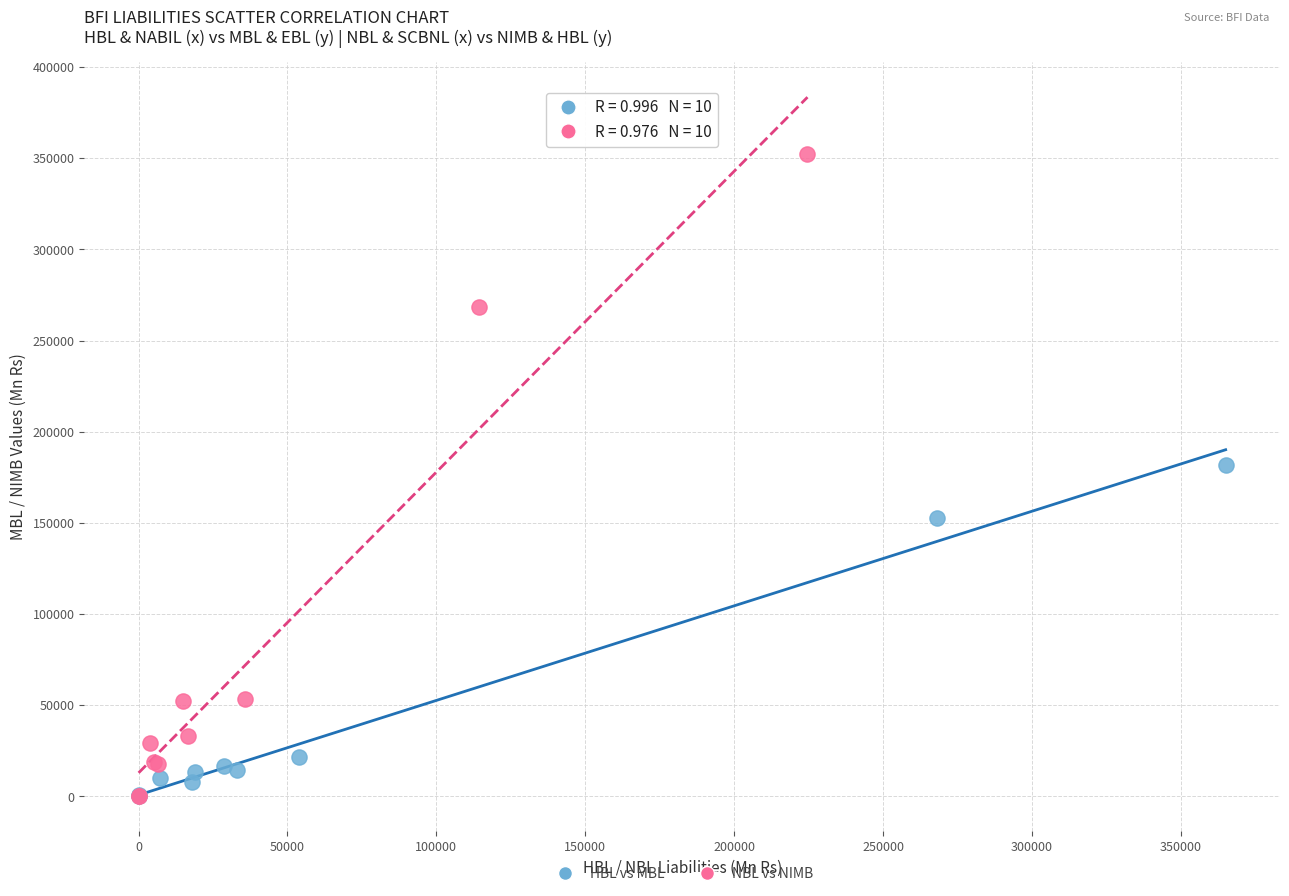

Which series reaches the maximum Y coordinate?

NBL vs NIMB